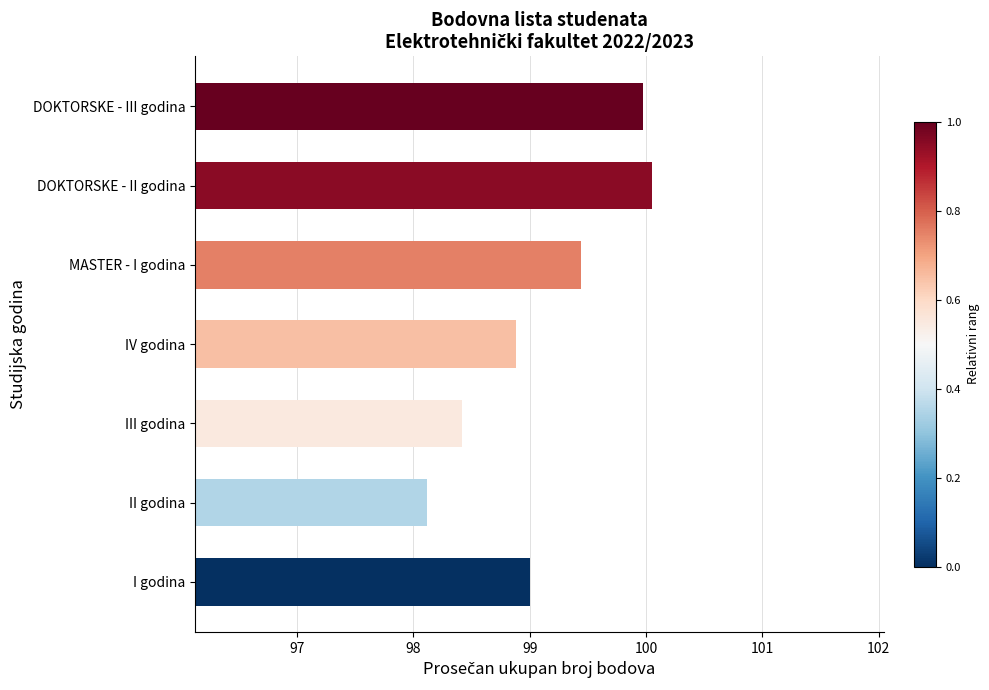

At which label is the value closest to 99?

I godina